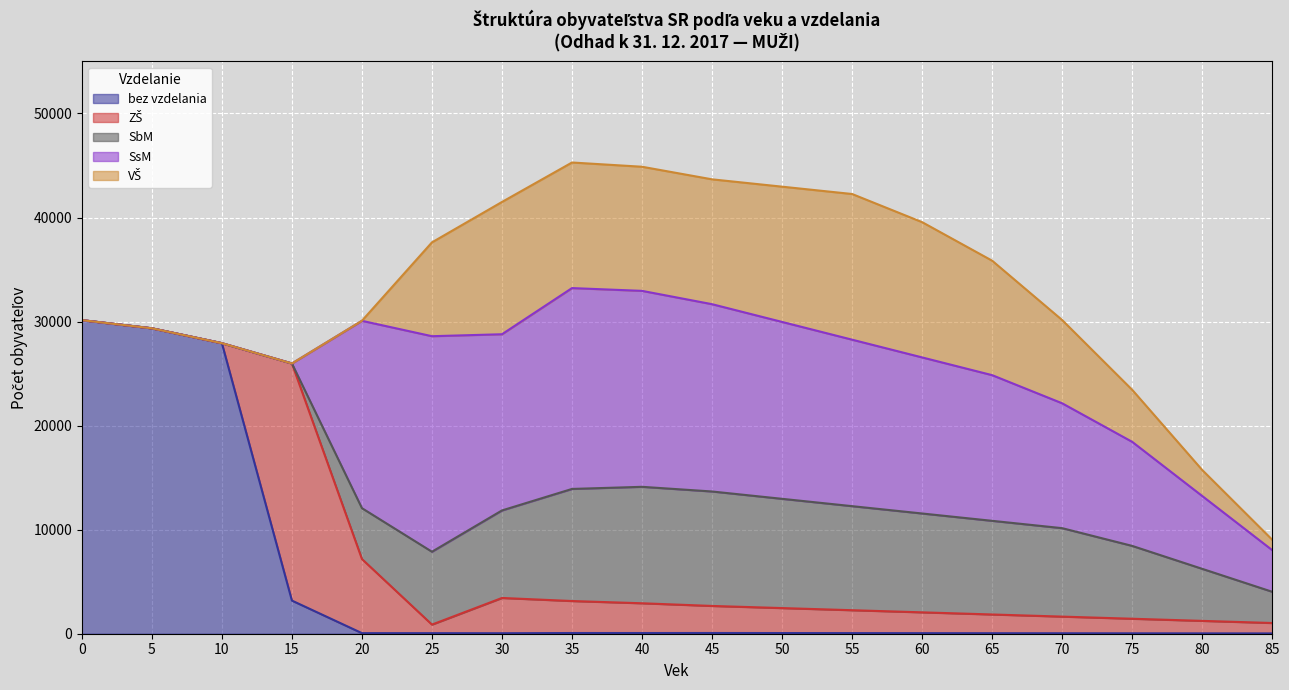

At which category does VŠ reach its first local peak?

30